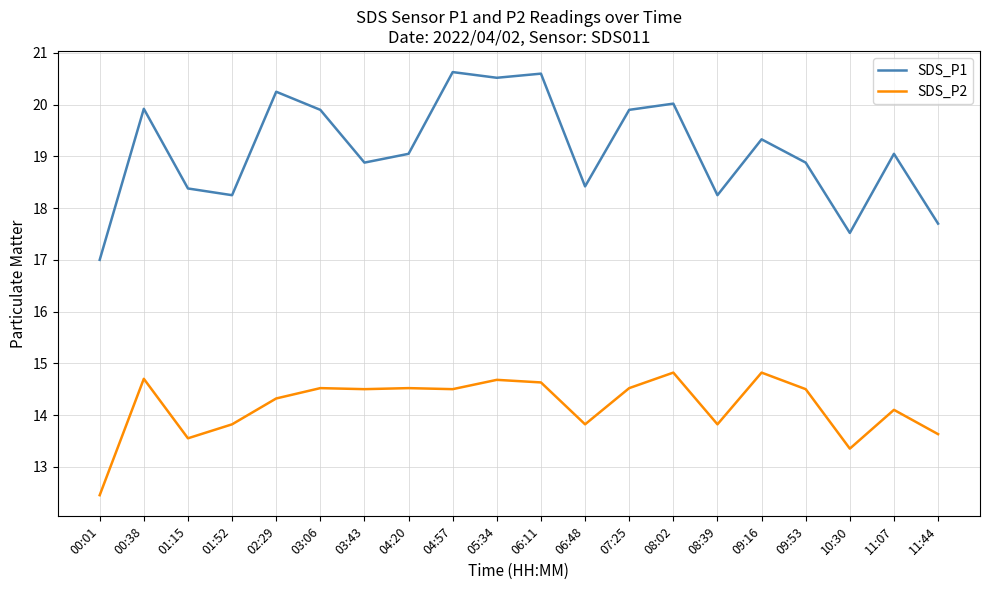

At which label is SDS_P2 closest to 13?

10:30